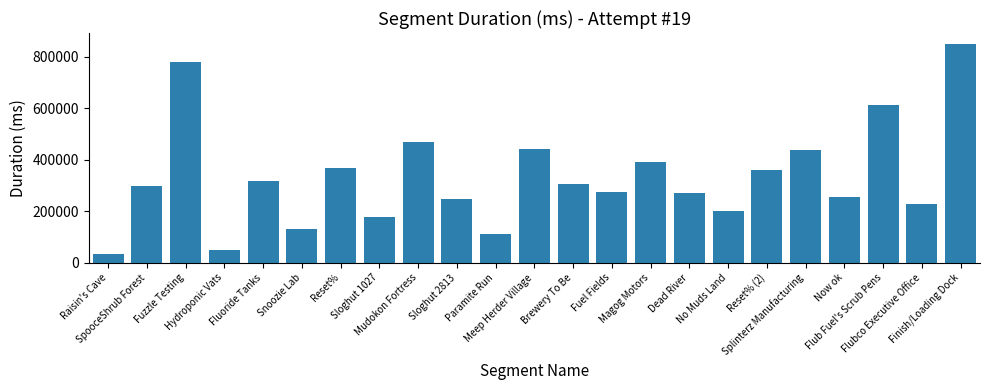

Which category has the lowest value across all series?

Raisin's Cave